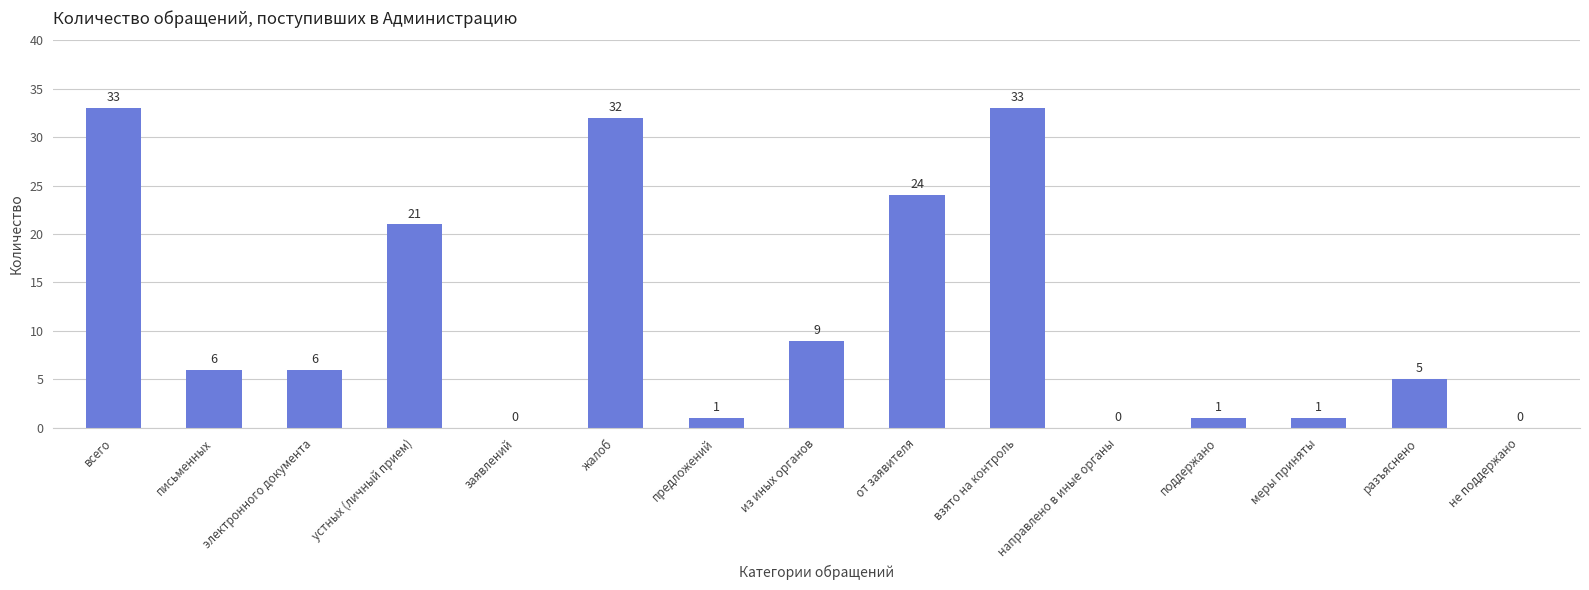

At which label does the data first exceed 6?

всего